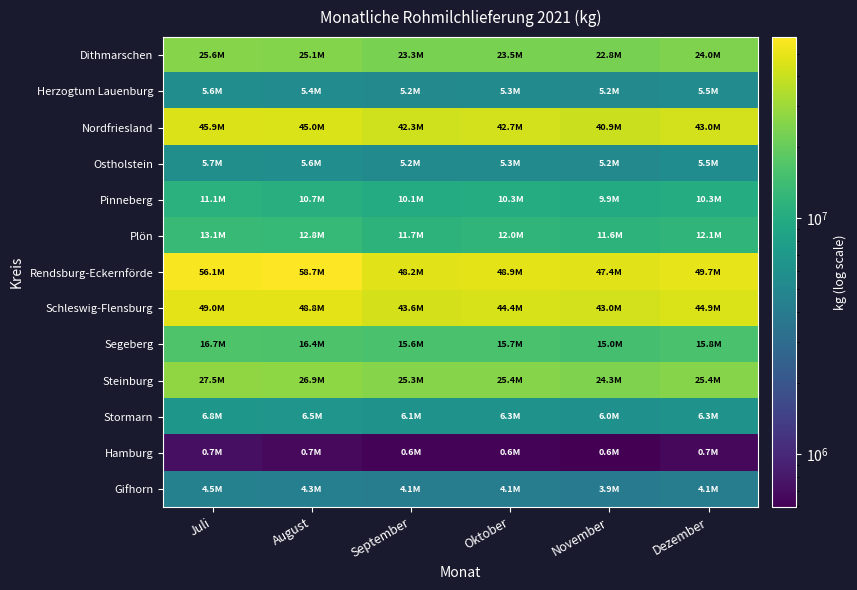

How many categories are shown in the chart?

6